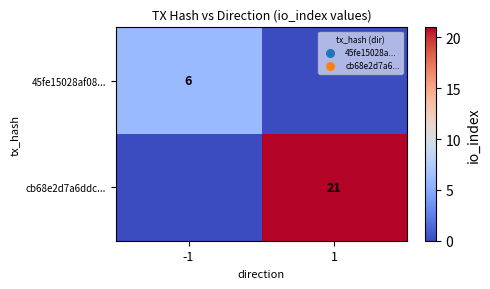

The value of 45fe15028af08... at -1 is 2. True or false?

False